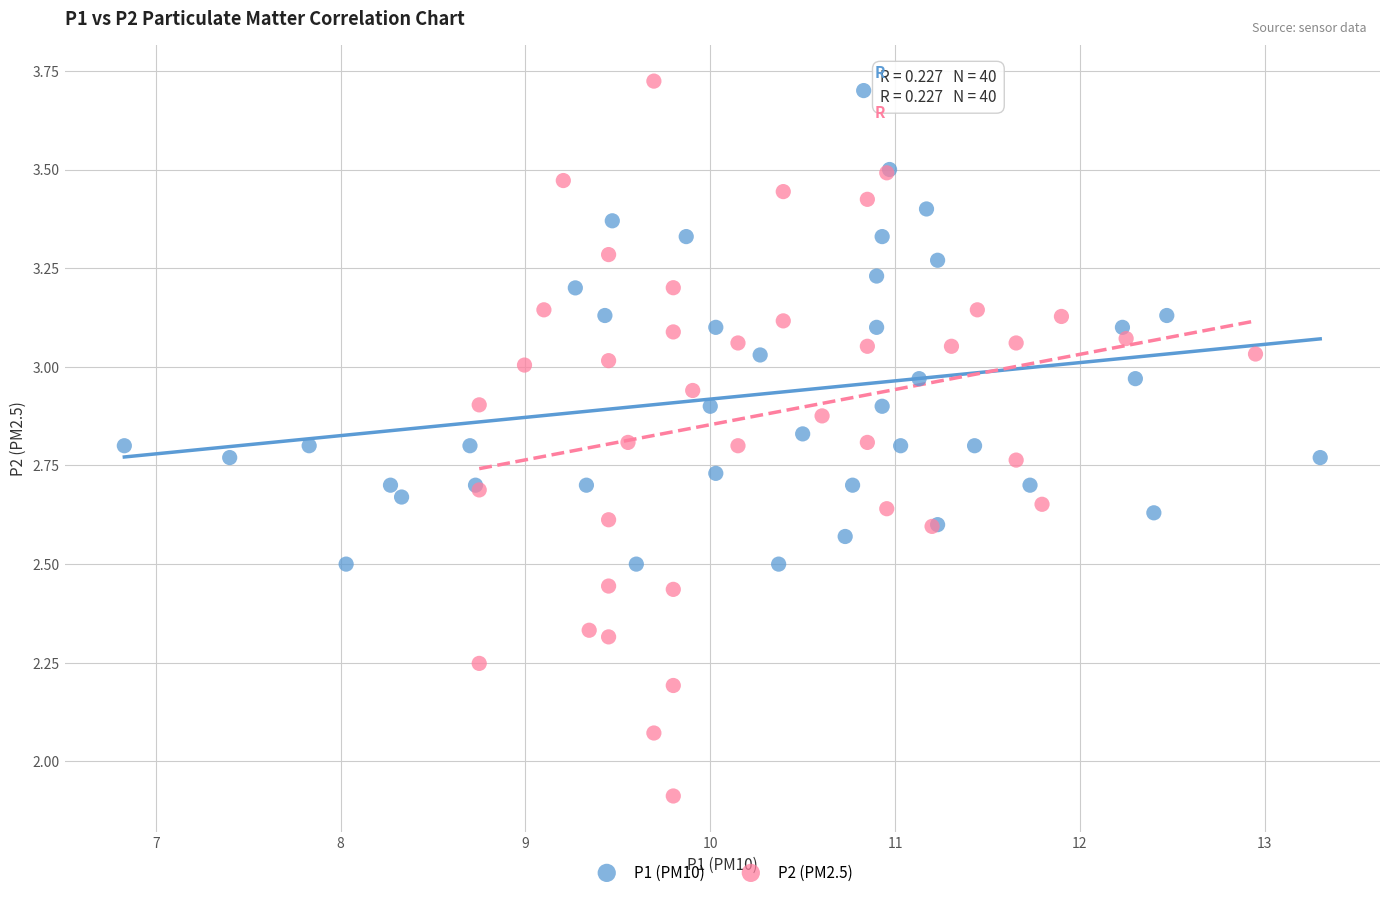

Which series contains the lowest Y value?

P2 (PM2.5)